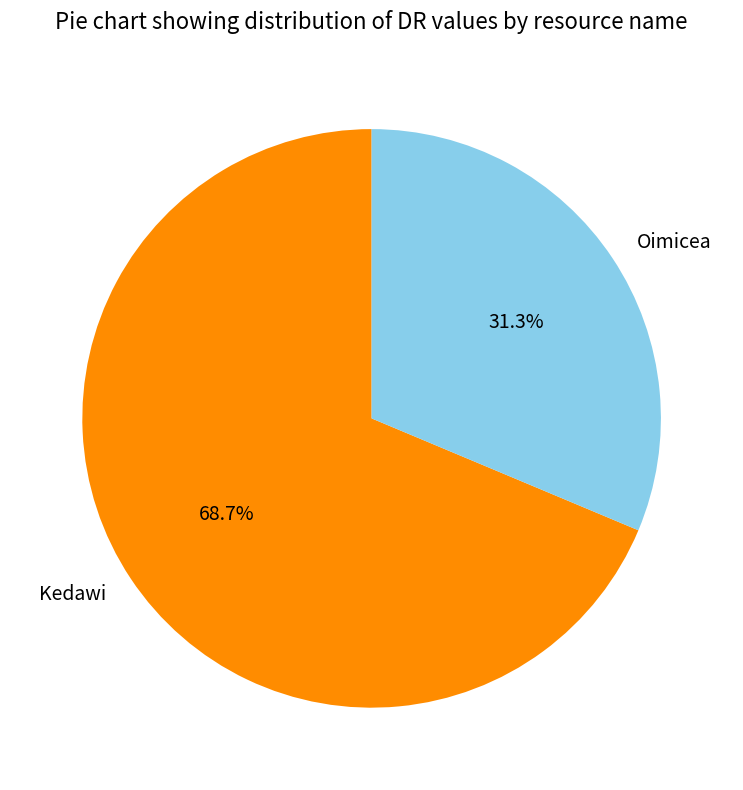

How many segments does this pie chart have?

2